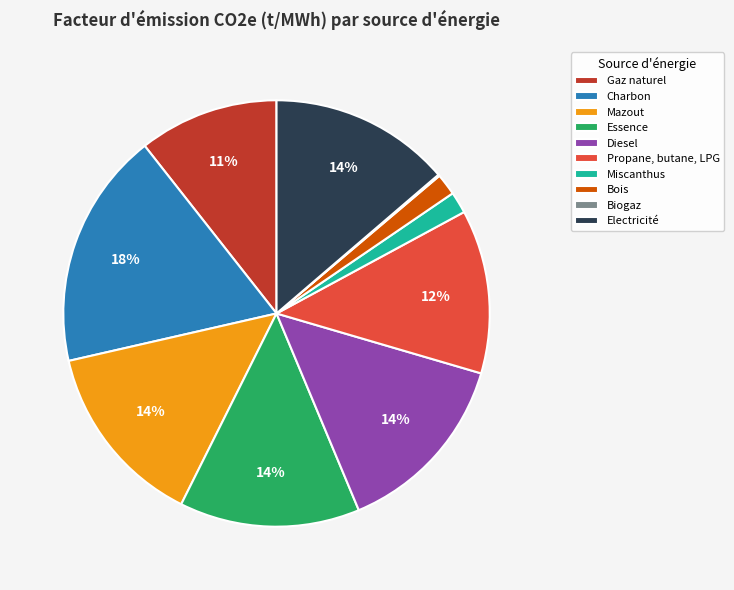

To the nearest percent, what is the average slice percentage?

10%